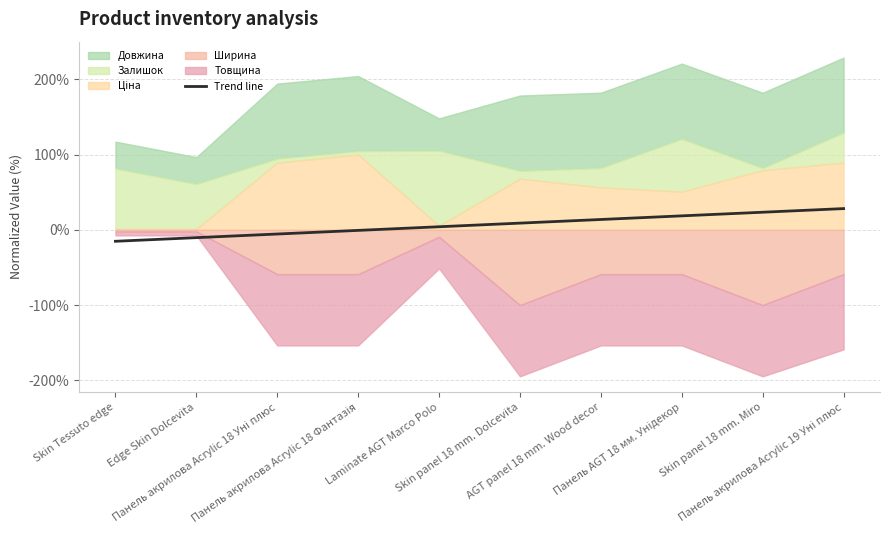

How many lines are shown in the chart?

1